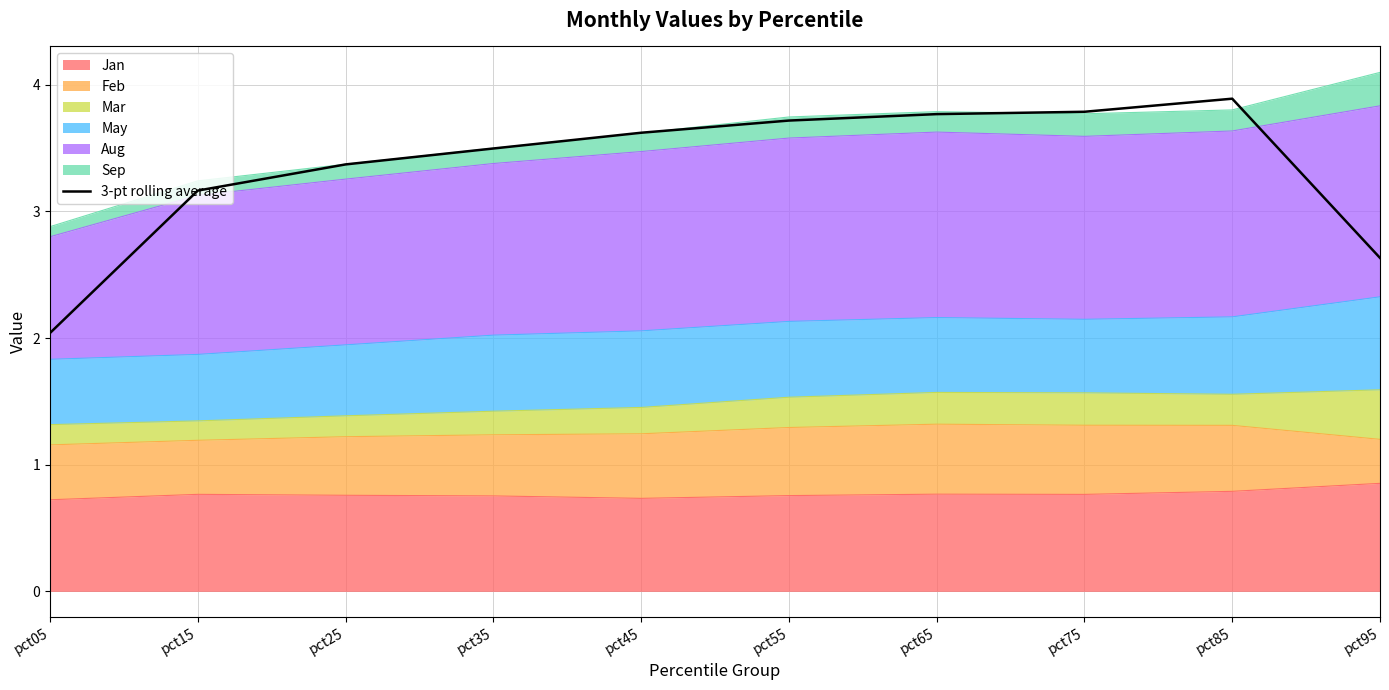

Is it true that the value at pct35 is 5.0?

False